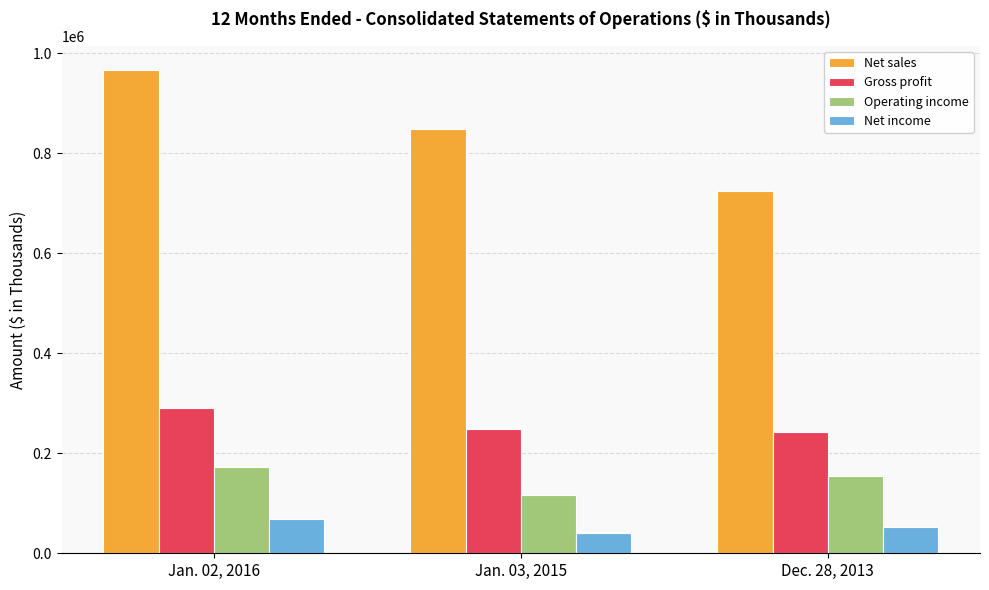

How many groups of bars are there?

3